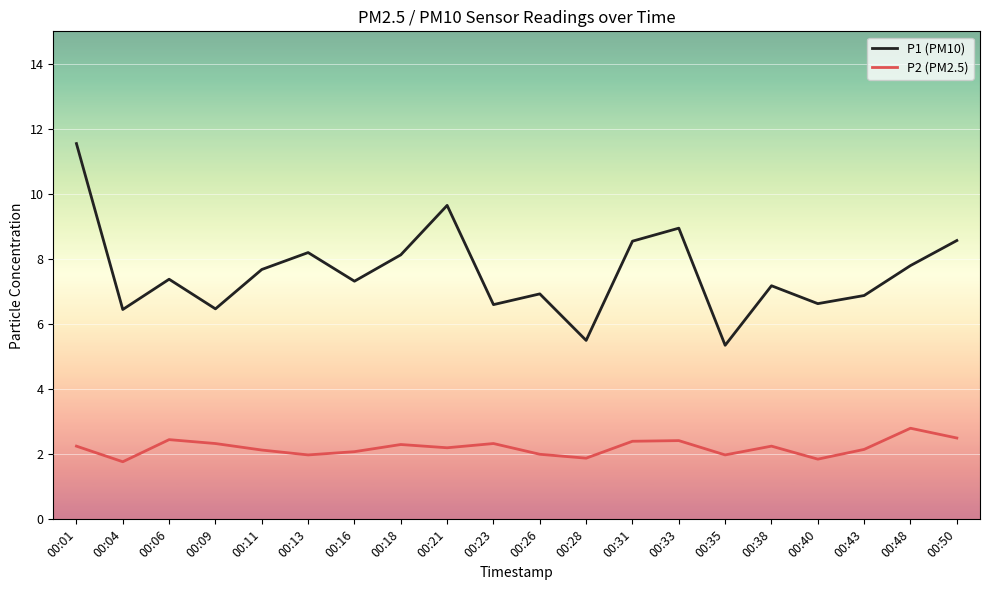

Does the chart display data point markers on the line(s)?

No